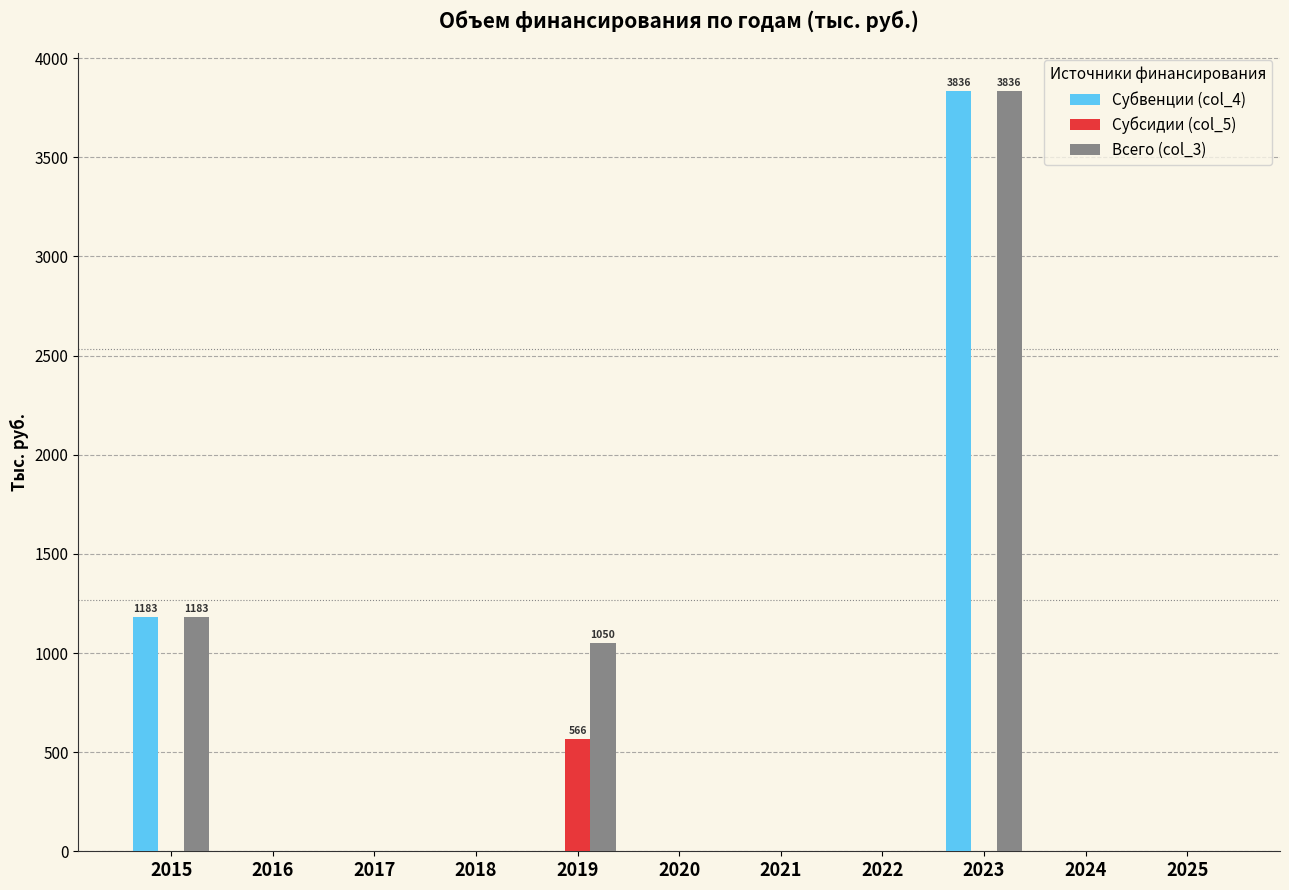

At which category is the sum across all series the highest?

2023